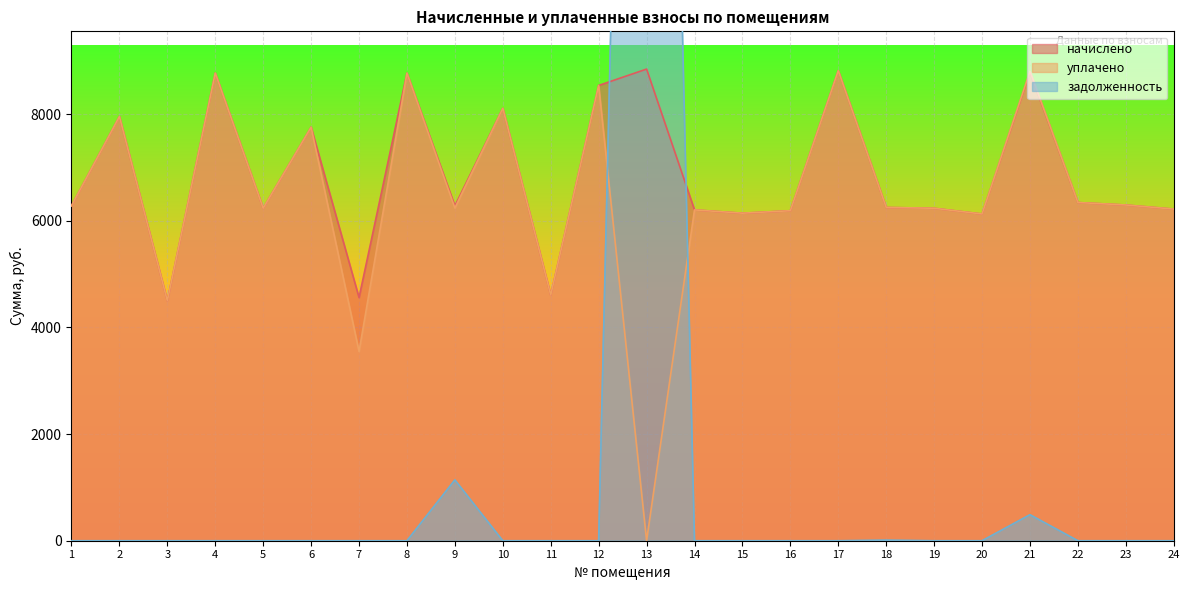

In начислено, how many points are higher than both neighbors (excluding endpoints)?

8